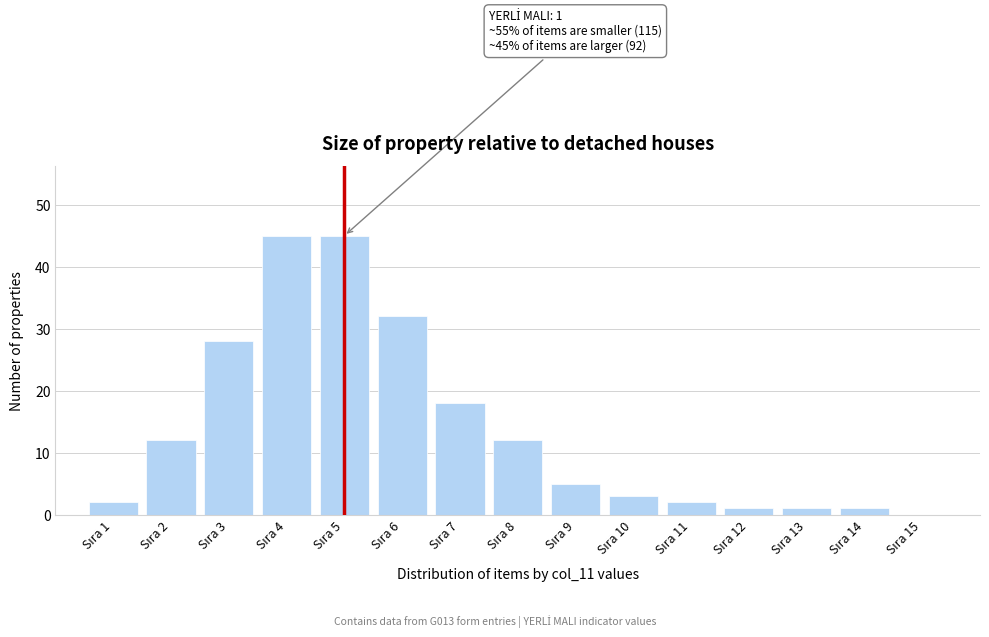

What is the sum of all values?

207